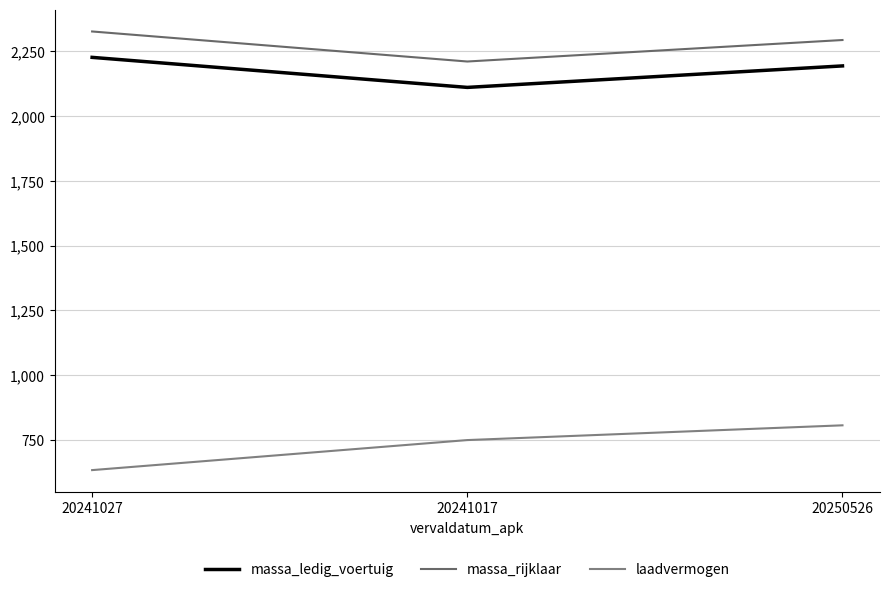

Does the chart have visible grid lines?

Yes